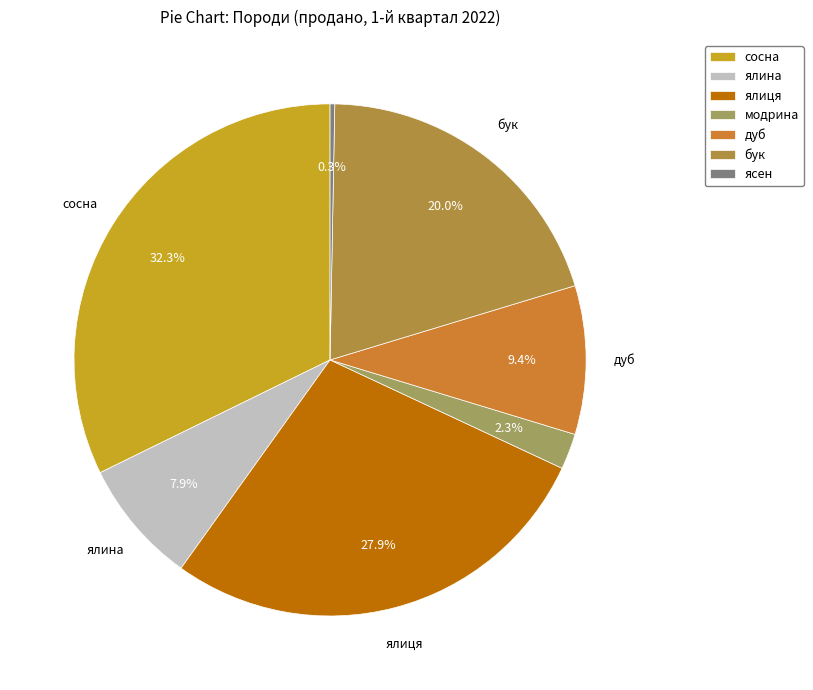

Does ялиця represent more than half of the total?

No